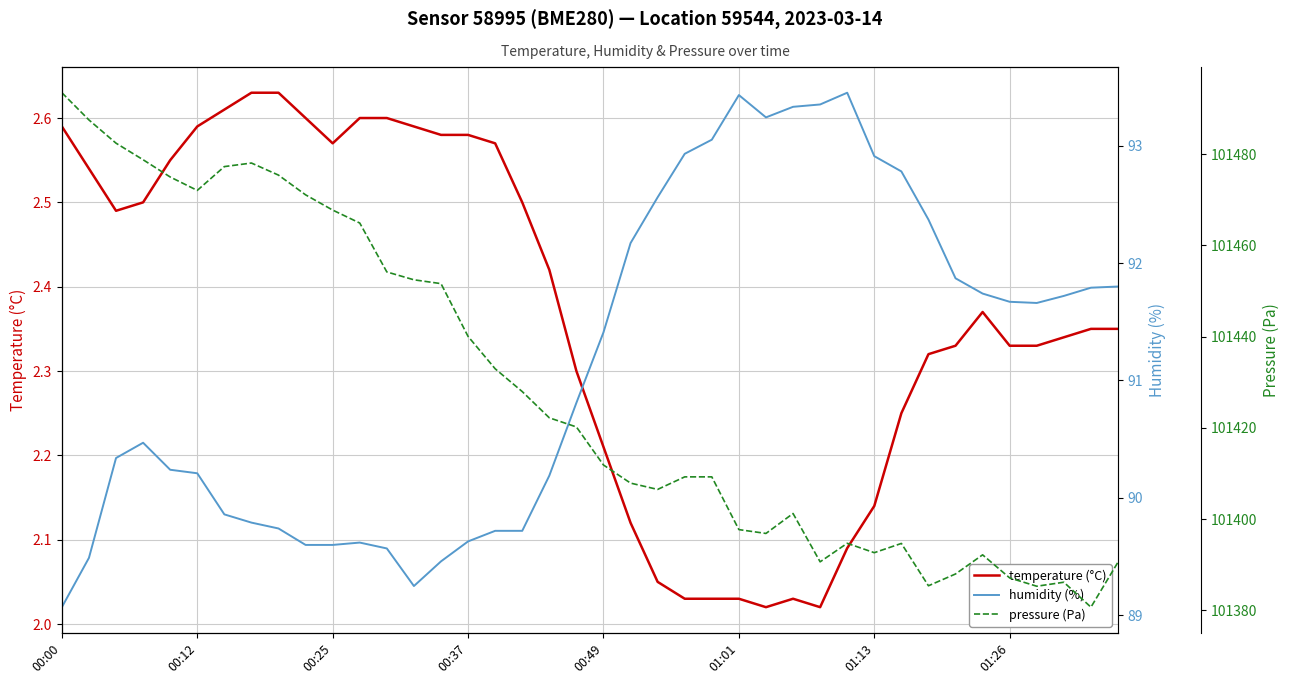

Read the temperature (°C) value at 8.

2.6